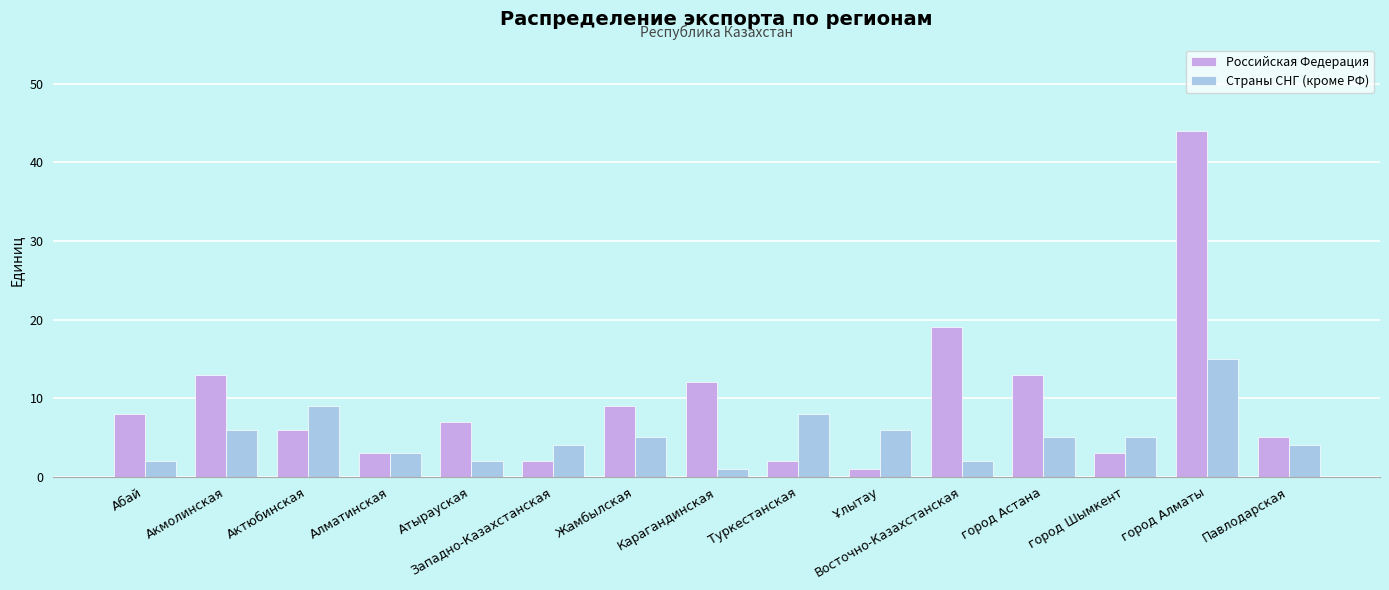

What are all the series names shown in the legend?

Российская Федерация, Страны СНГ (кроме РФ)